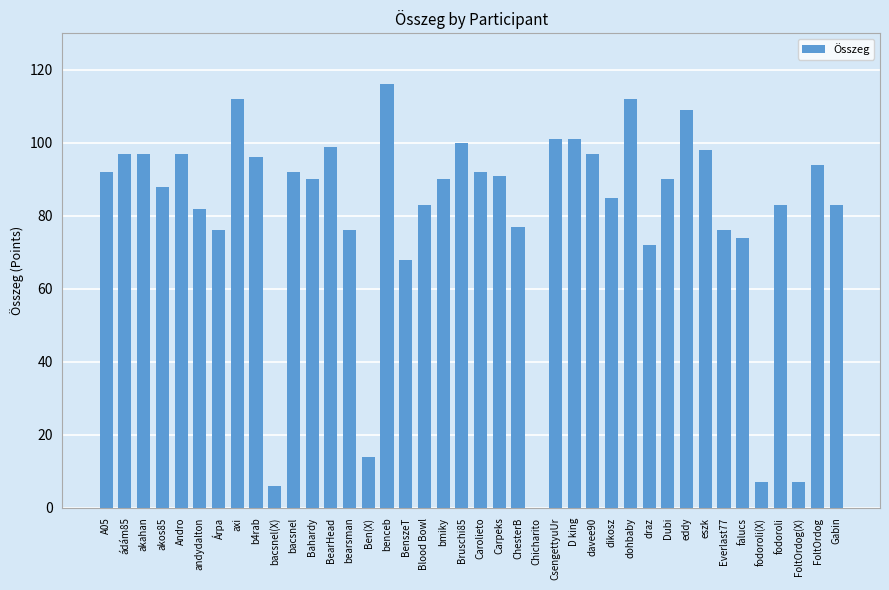

Reading right to left, extract all data points from this chart.

83	94	7	83	7	74	76	98	109	90	72	112	85	97	101	101	0	77	91	92	100	90	83	68	116	14	76	99	90	92	6	96	112	76	82	97	88	97	97	92